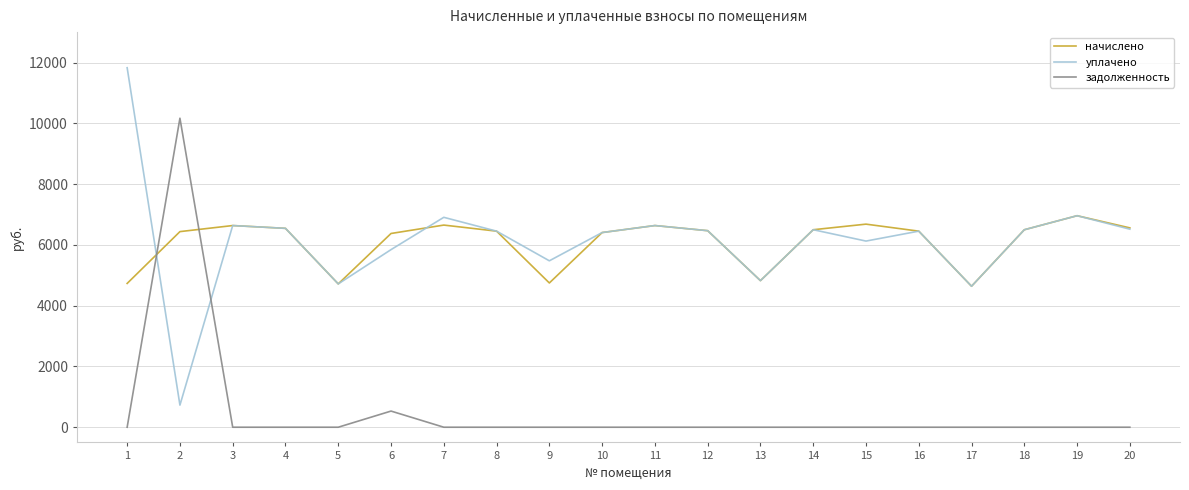

What is the spread (max minus min) of values at 3?

6635.5